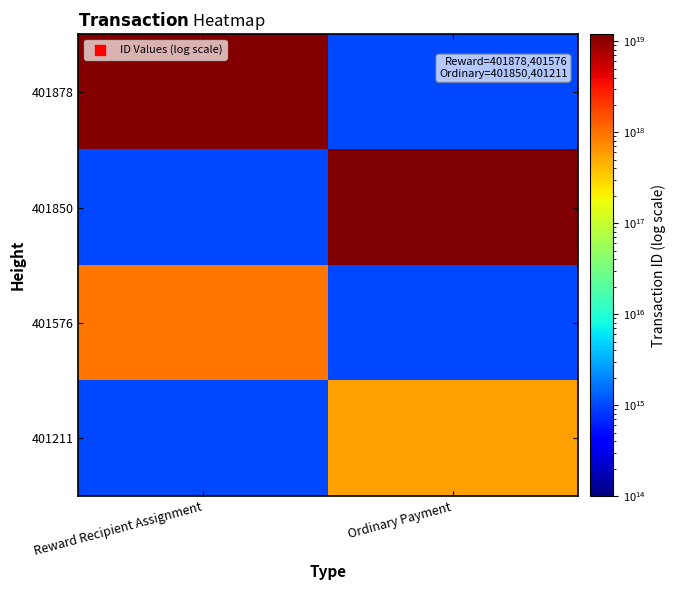

Count the number of data series in this chart.

4